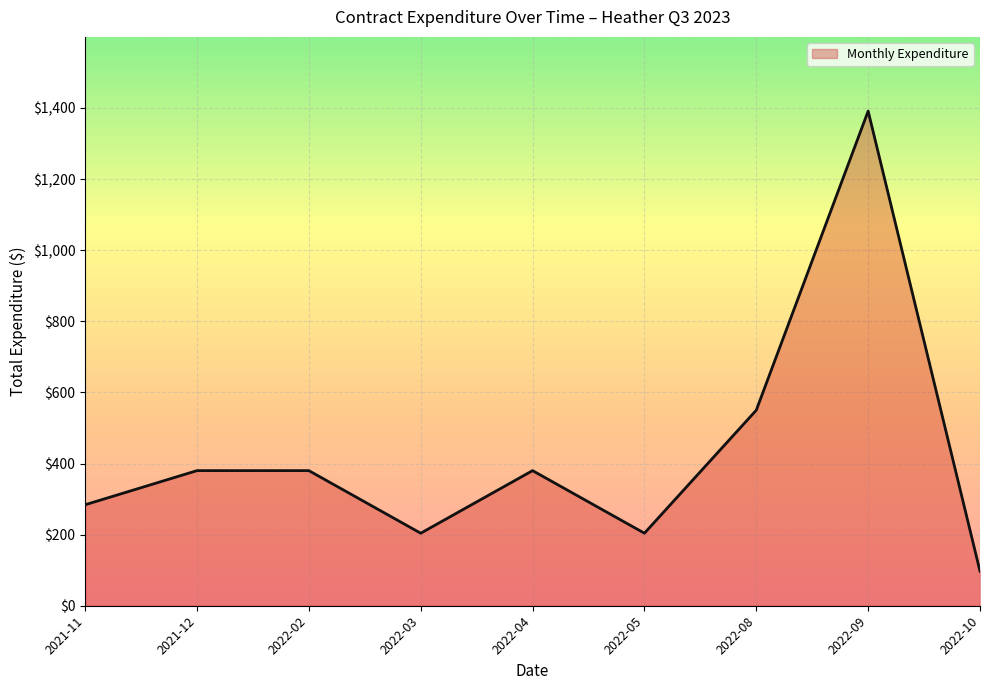

What is the difference between the values at 2022-02 and 2022-08?

170.0